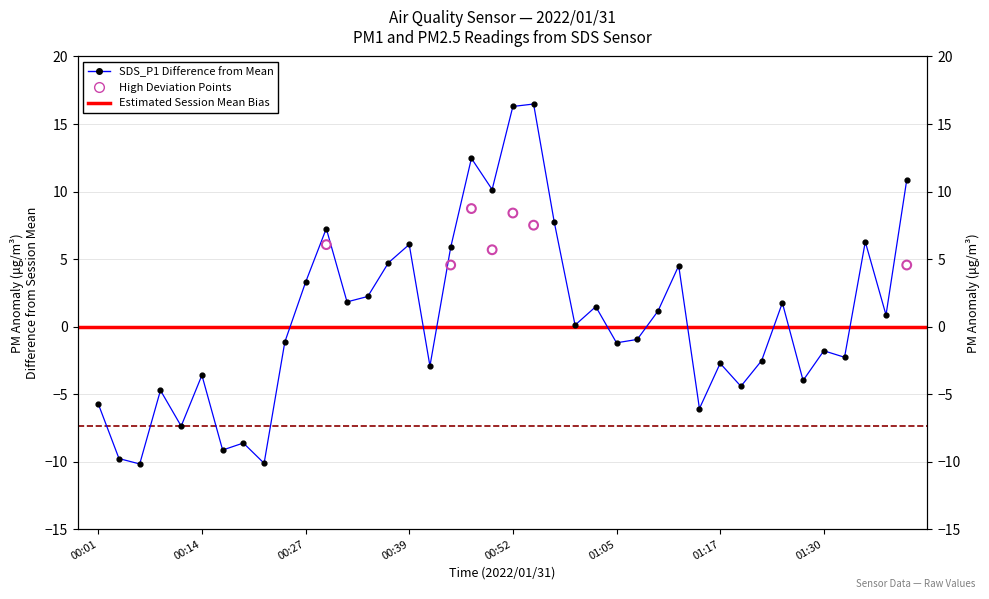

What is the change in value from 00:04 to 01:25?

+11.5